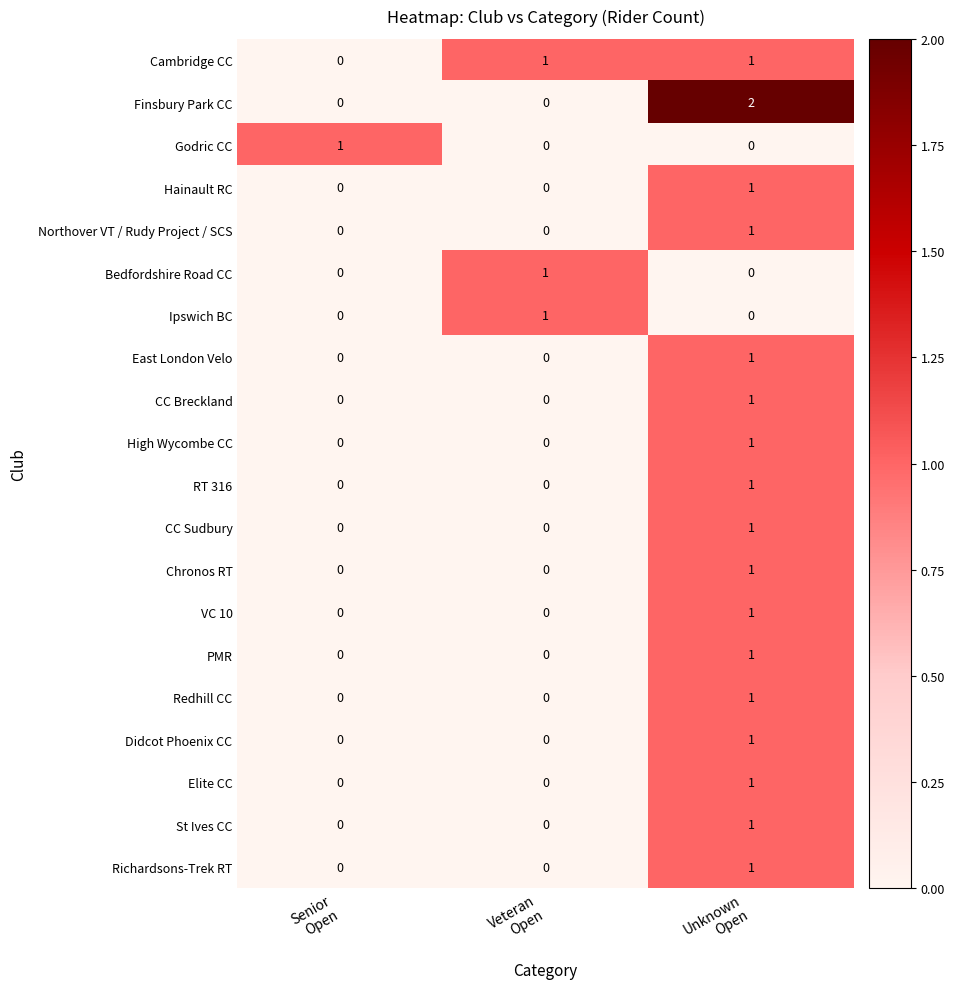

At how many categories does at least one series exceed 0?

3